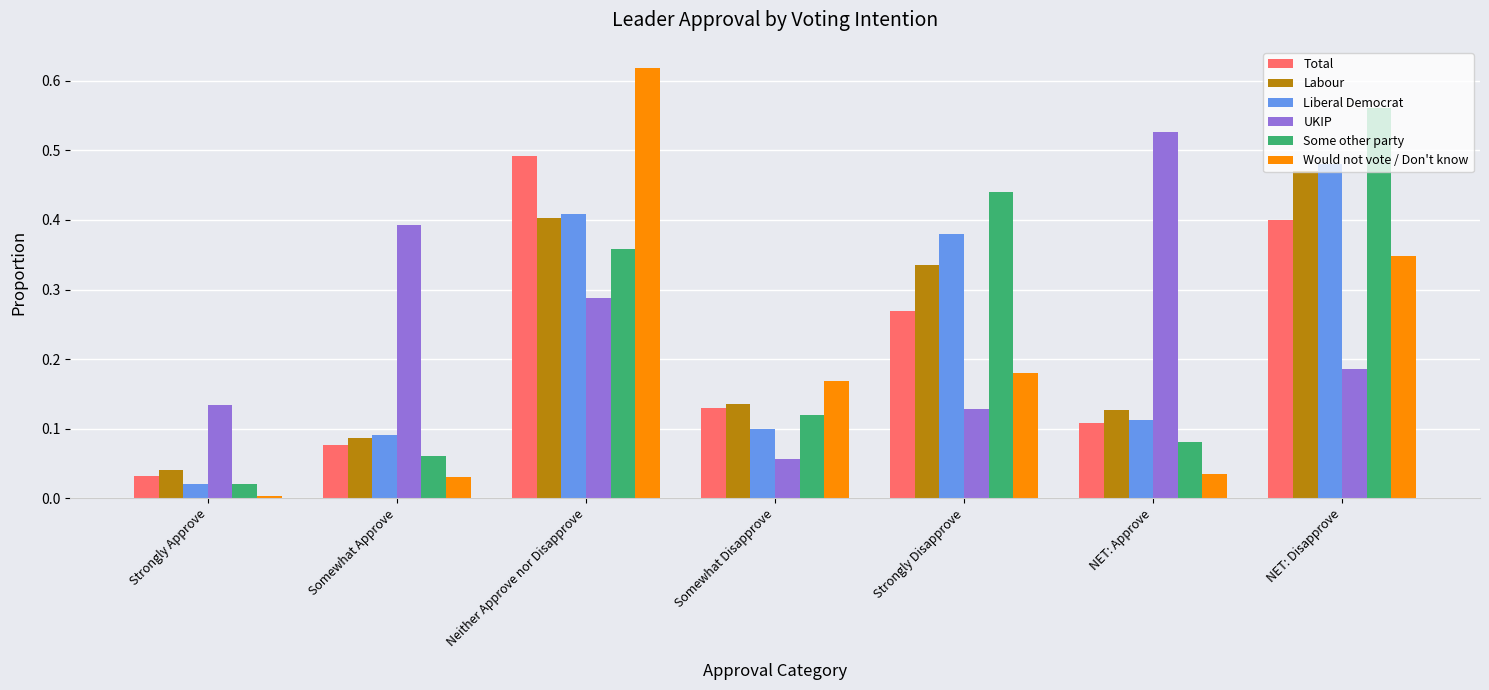

List the labels in order of Some other party value, largest first.

NET: Disapprove, Strongly Disapprove, Neither Approve nor Disapprove, Somewhat Disapprove, NET: Approve, Somewhat Approve, Strongly Approve